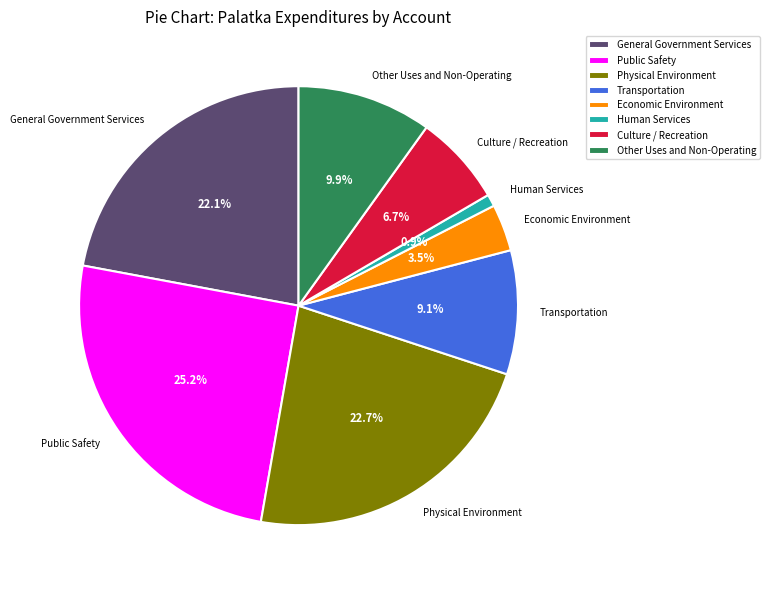

How many segments does this pie chart have?

8